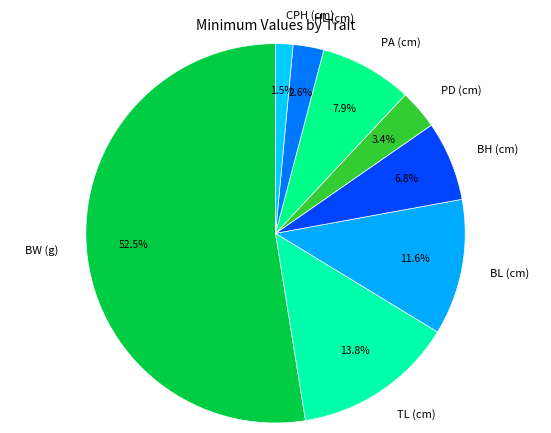

What percentage is the TL (cm) slice, to the nearest percent?

14%